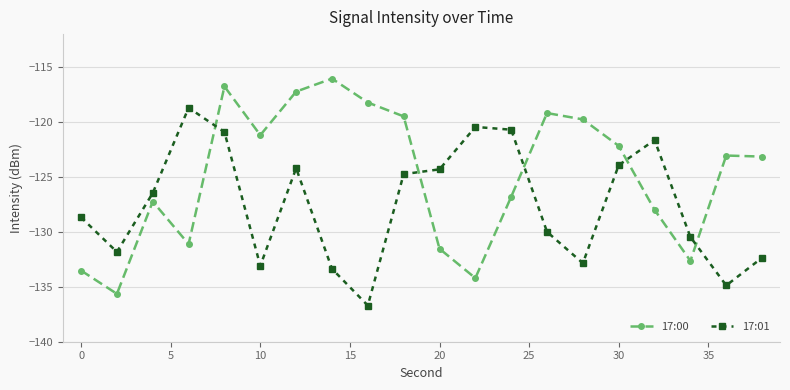

What is the difference between the maximum and minimum values in the 17:01 series?

18.0